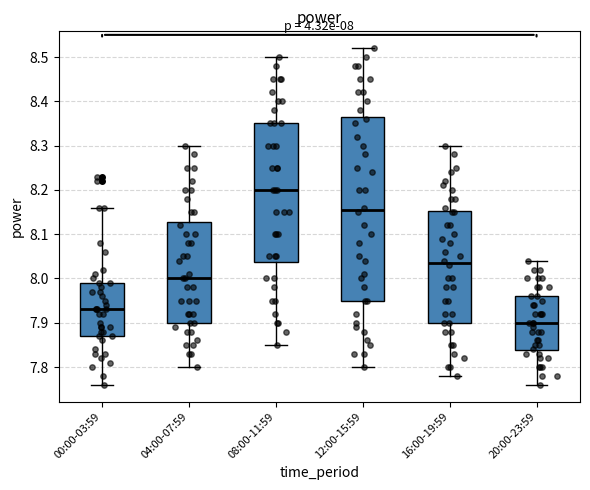

Which box has the lowest median line?

20:00-23:59